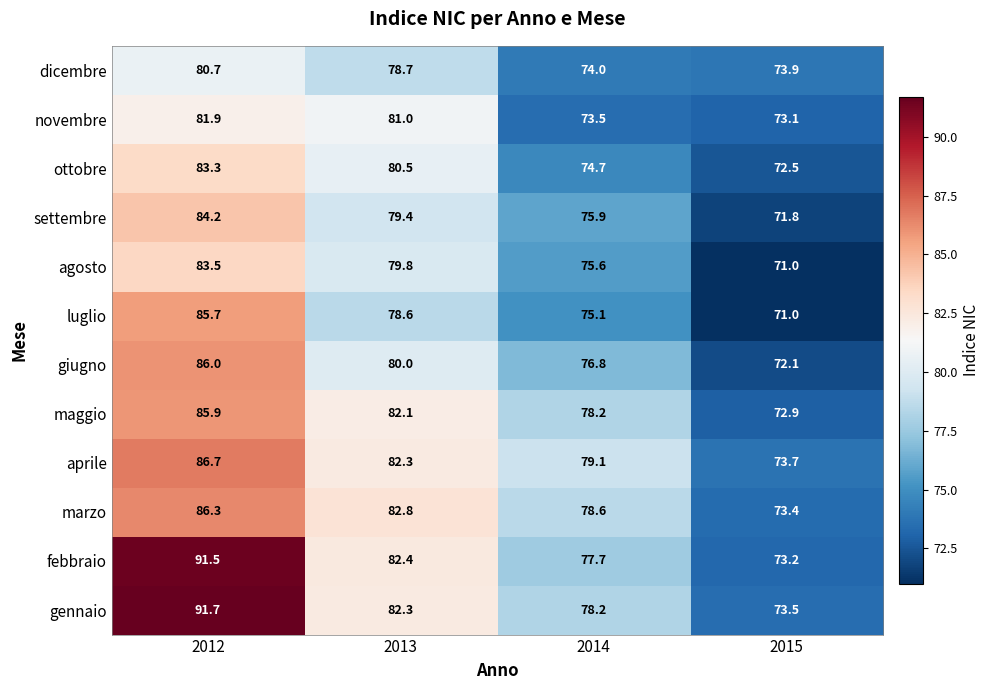

Which series has the largest range (max minus min)?

febbraio